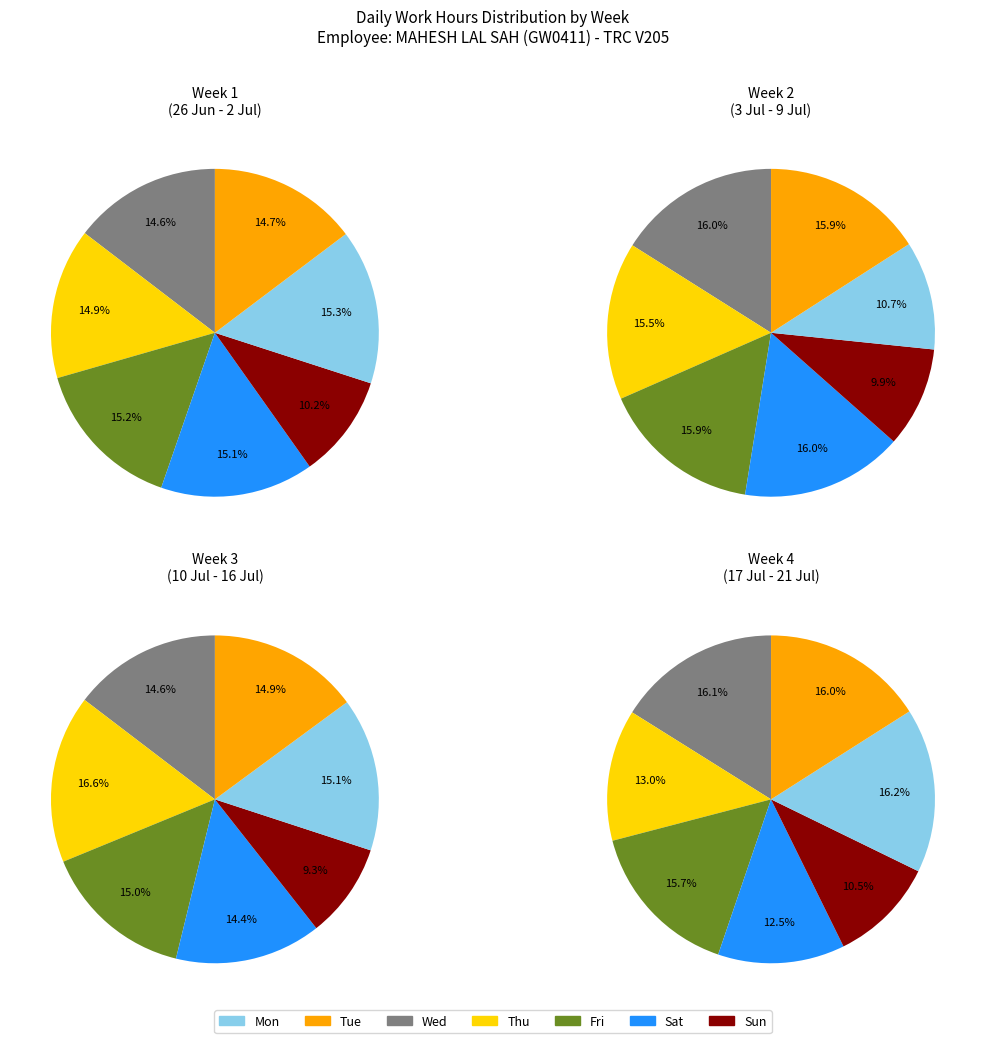

Combined, do Sun and Sat account for over 50%?

No